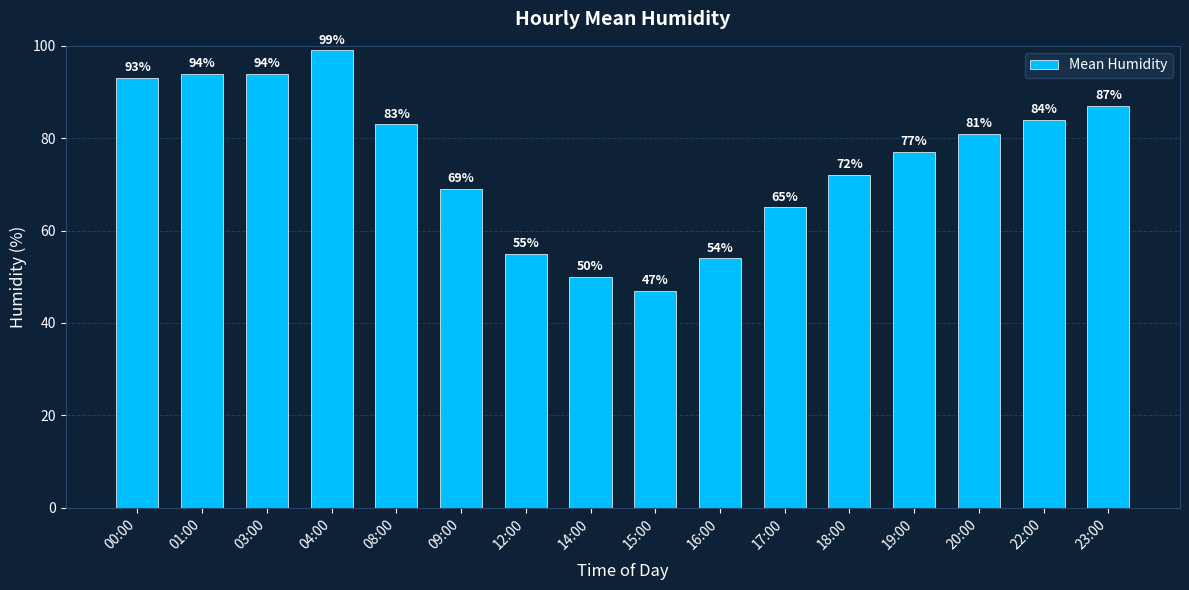

Are the bars grouped side by side (vs. stacked)?

No